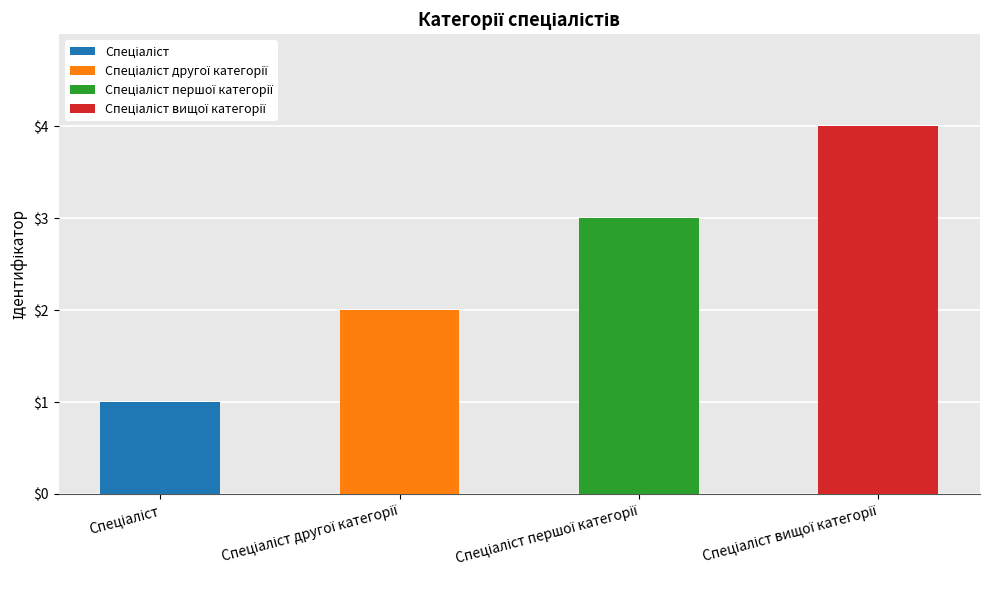

How many categories are shown in the chart?

4